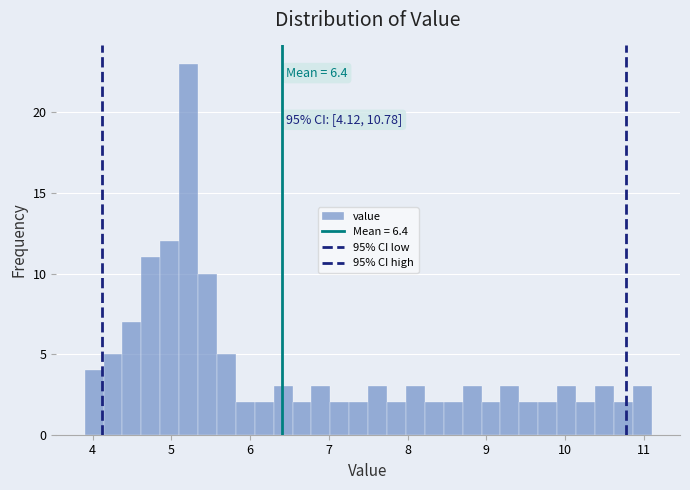

Around what value on the x-axis is the tallest bar? Give the approximate position of its centre, as read against the axis.

5.2